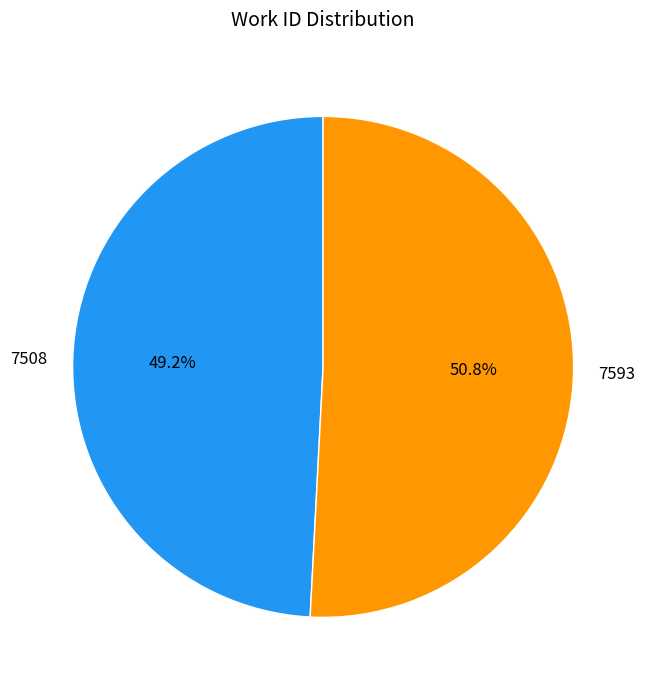

How many slices are in this pie chart?

2